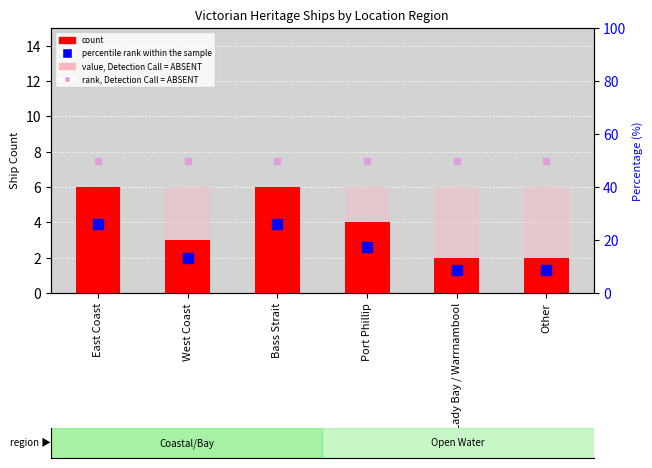

What is the sum of all value, Detection Call = ABSENT values?

36.0